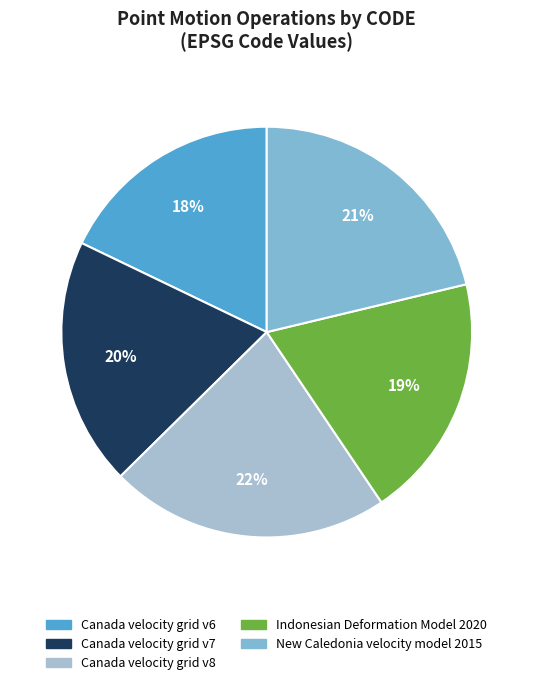

Which has a higher value, Indonesian Deformation Model 2020 or Canada velocity grid v8?

Canada velocity grid v8